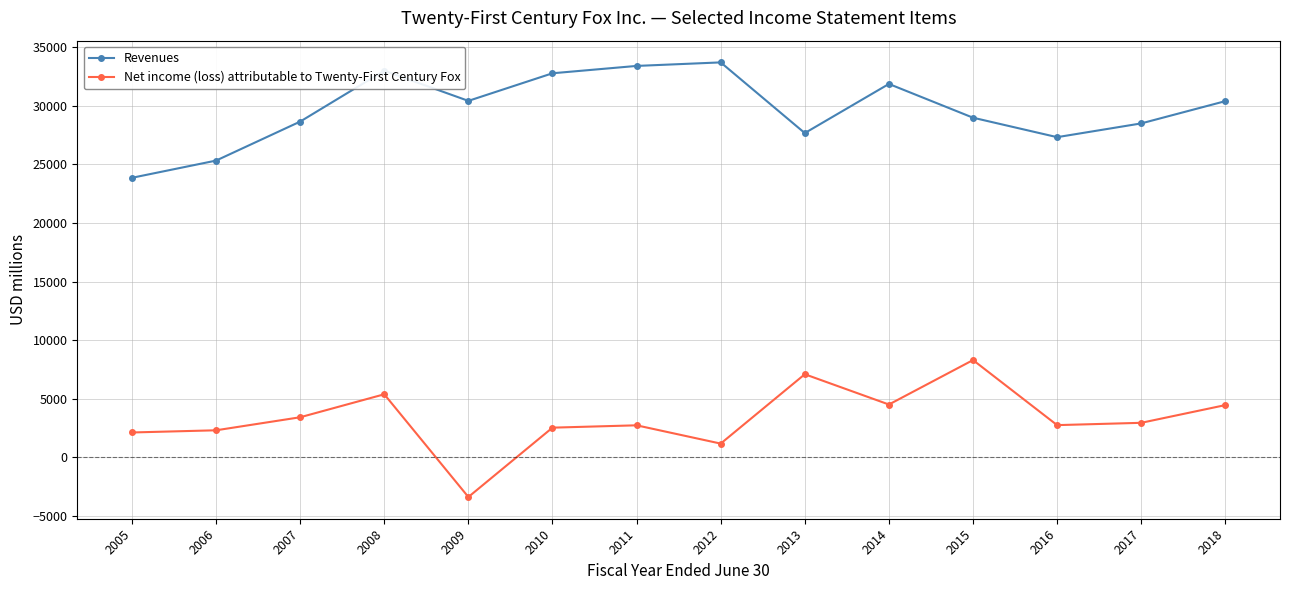

Does the chart display data point markers on the line(s)?

Yes